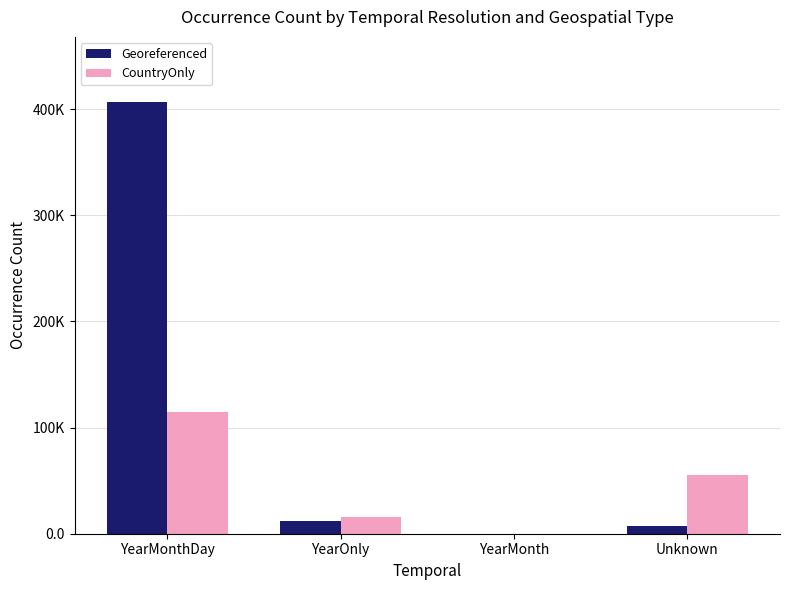

At which label does Georeferenced first exceed 12095?

YearMonthDay